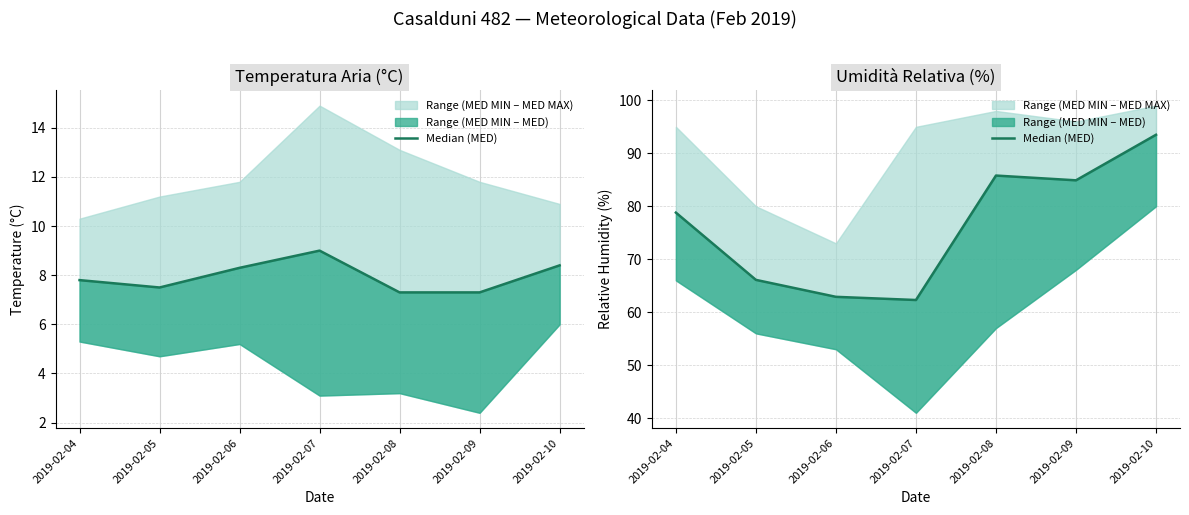

What value does the data have at 2019-02-09?

84.9